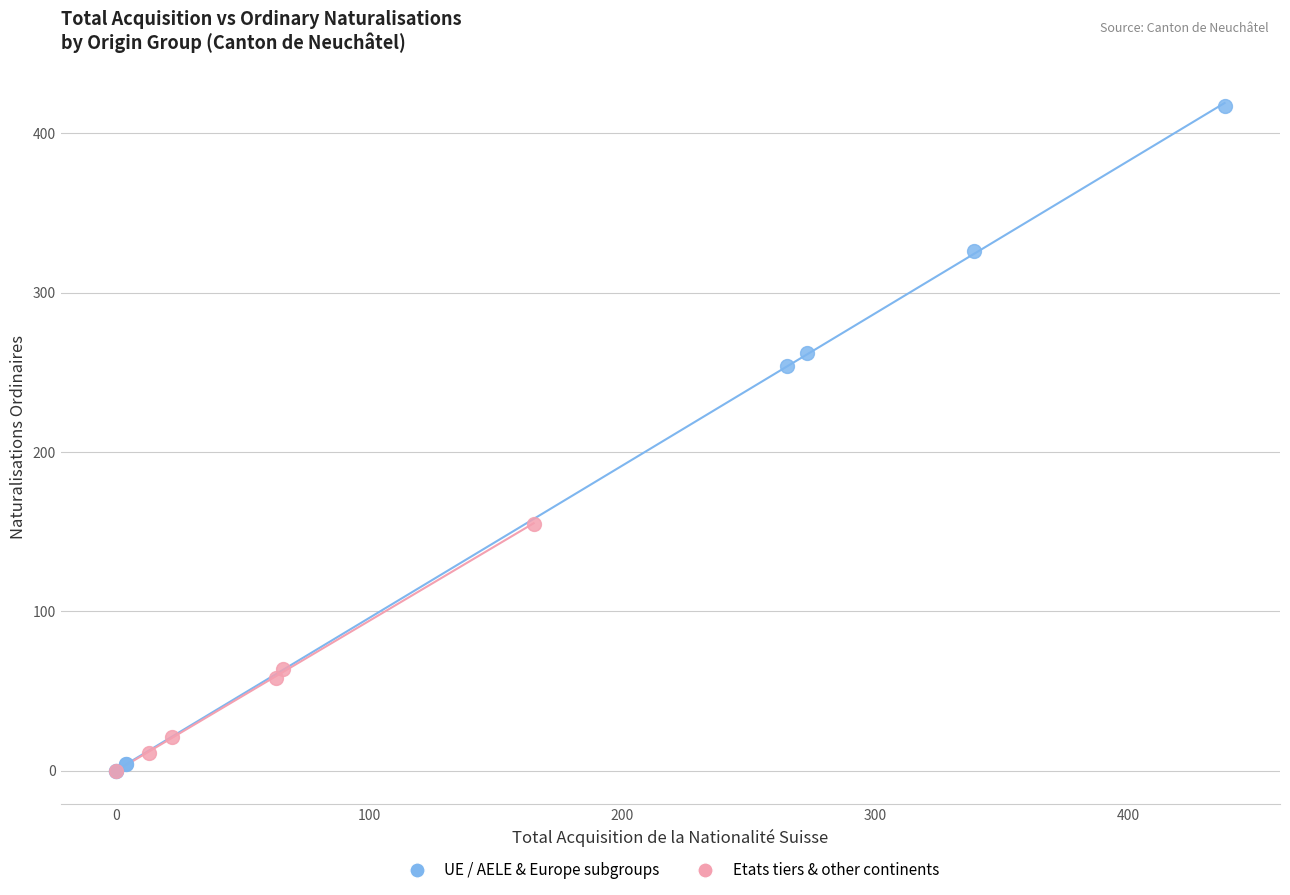

Which series has the largest Y range (max minus min)?

UE / AELE & Europe subgroups